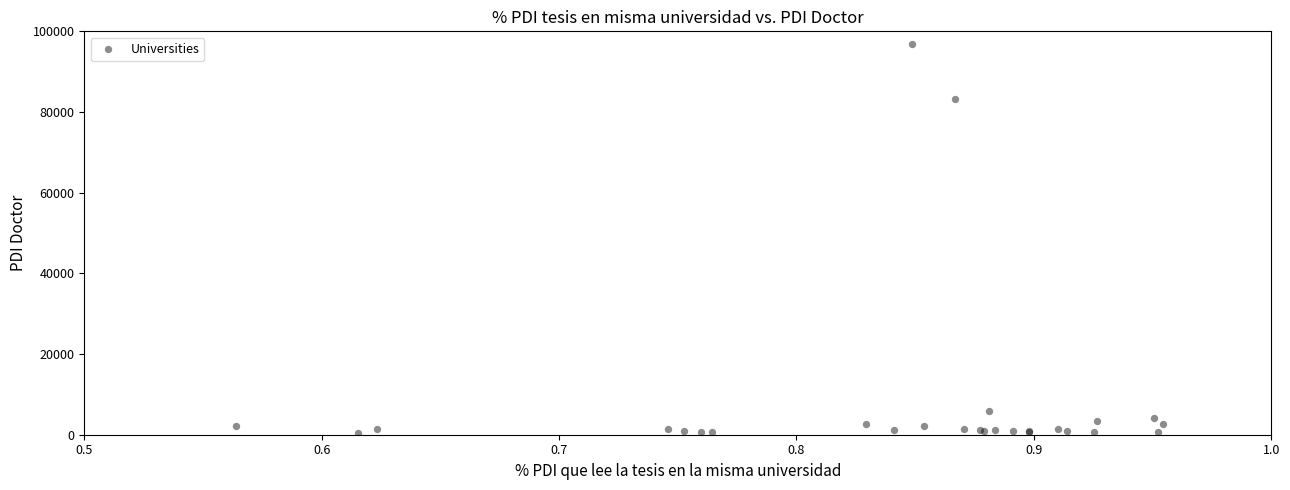

What Y value in the scatter plot is closest to 48556?

83225.9